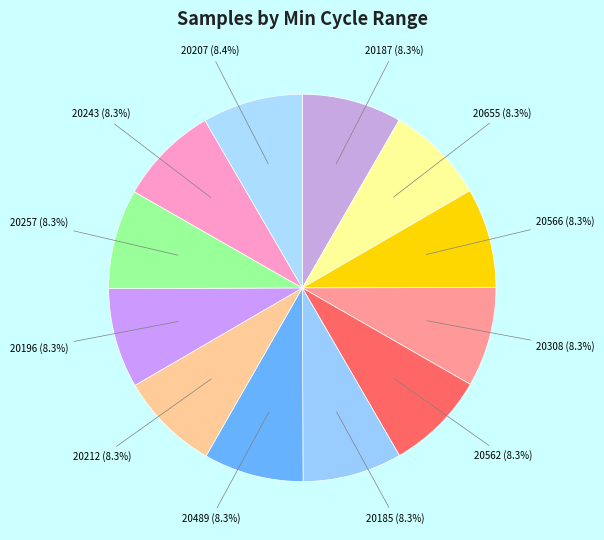

What portion of the pie excludes 20489 (8.3%)?

91.7%